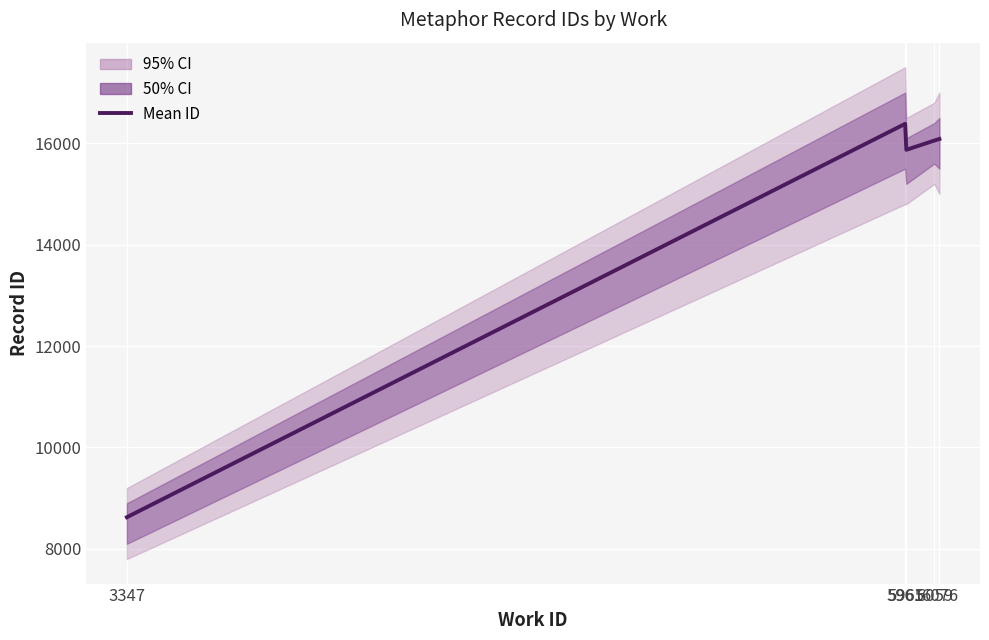

List the labels in order of value, smallest first.

3347, 5965, 6059, 6076, 5961